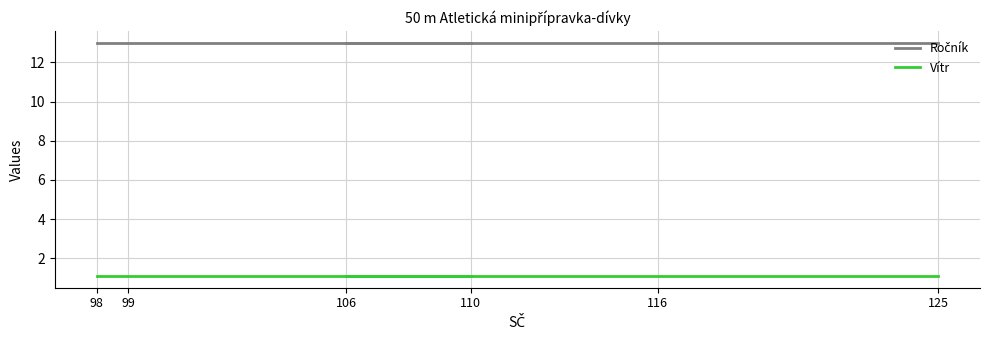

Where is Vítr nearest to the value 1?

98